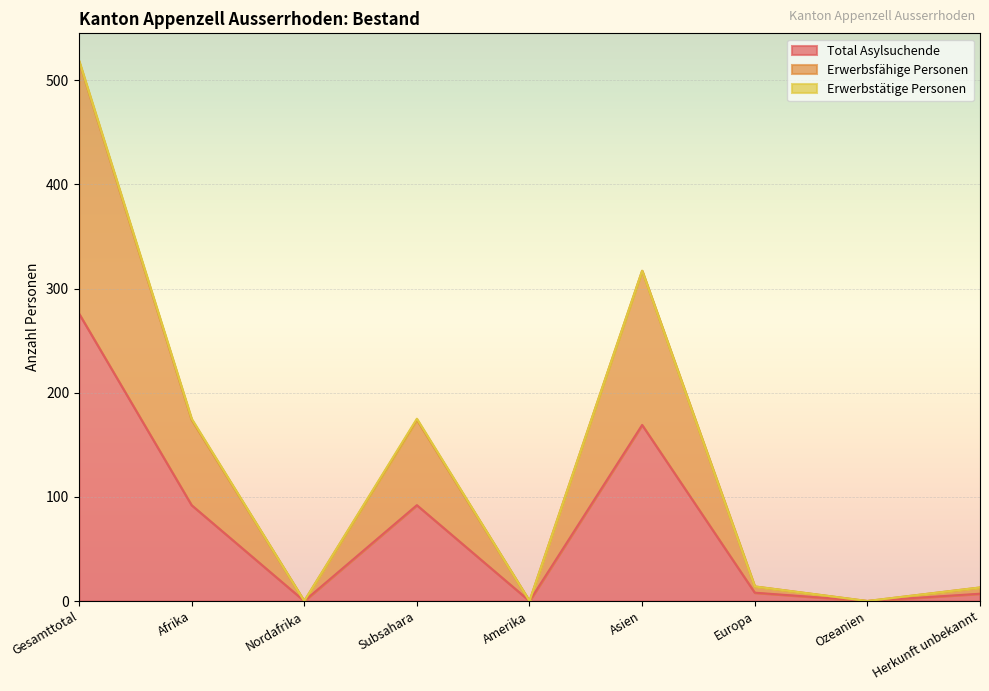

What is the maximum value for Total Asylsuchende?

276